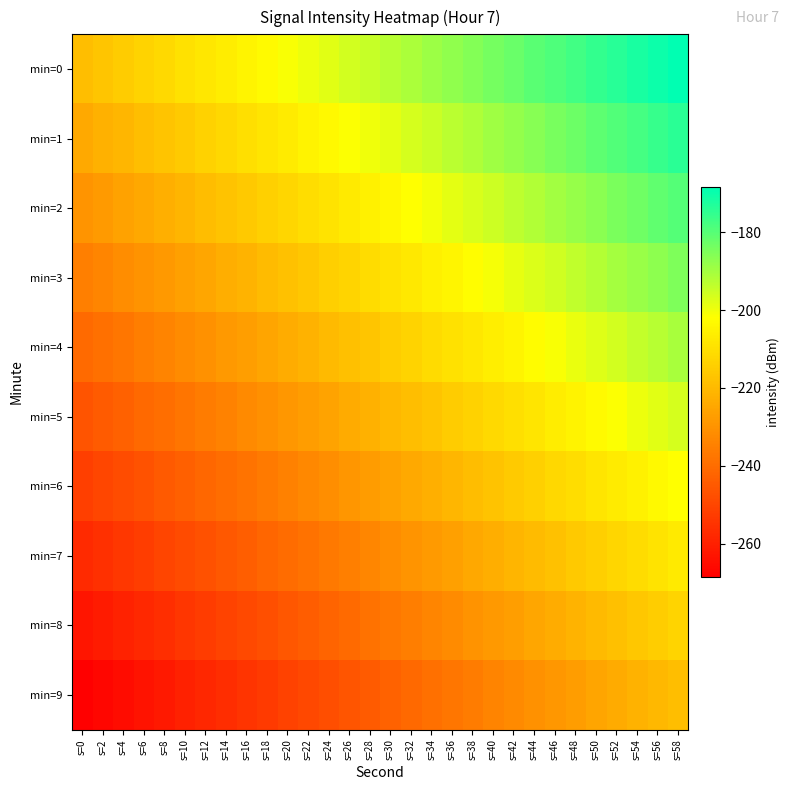

How many categories are shown in the chart?

30